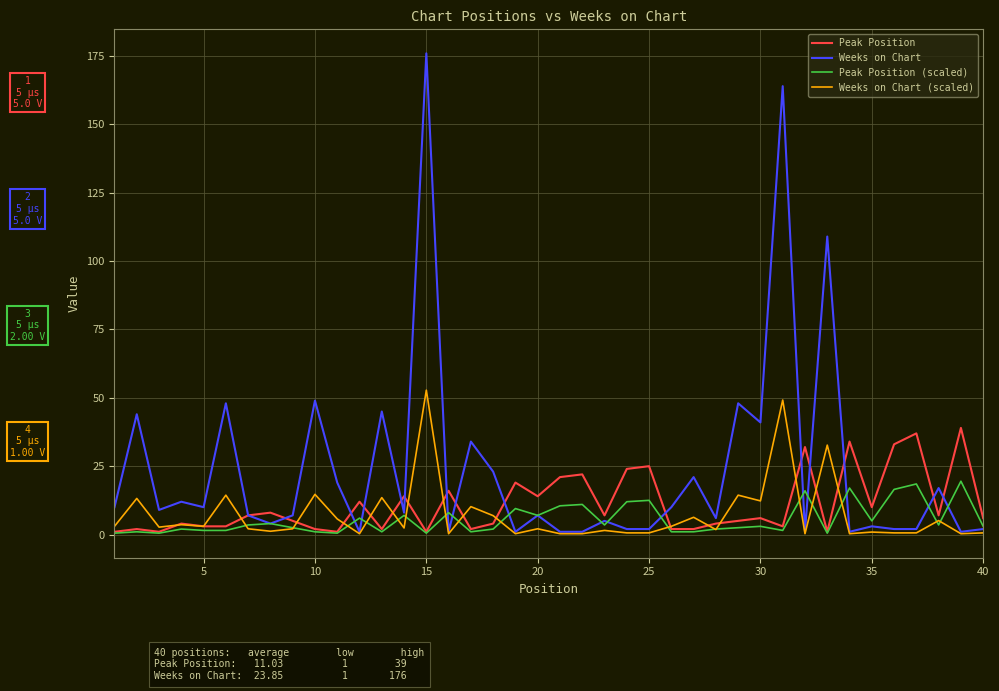

Which series has the largest range (max minus min)?

Weeks on Chart